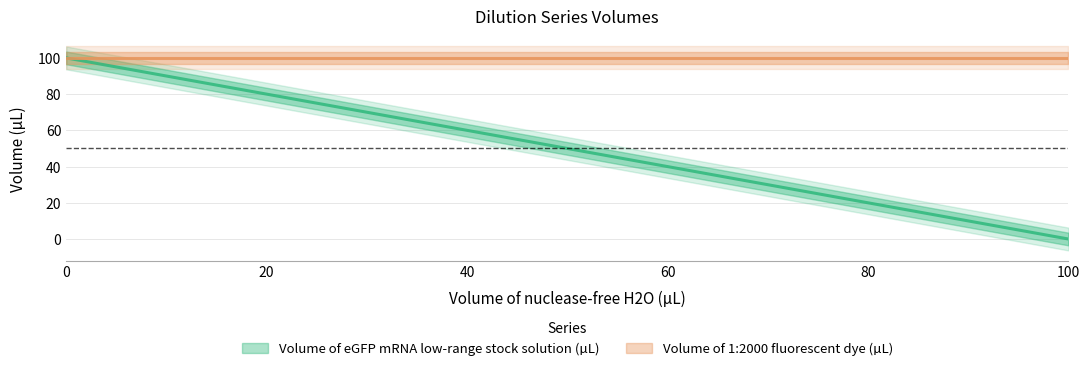

Is the value of Volume of 1:2000 fluorescent dye (µL) at 50 greater than the value of Volume of eGFP mRNA low-range stock solution (µL) at 50?

Yes